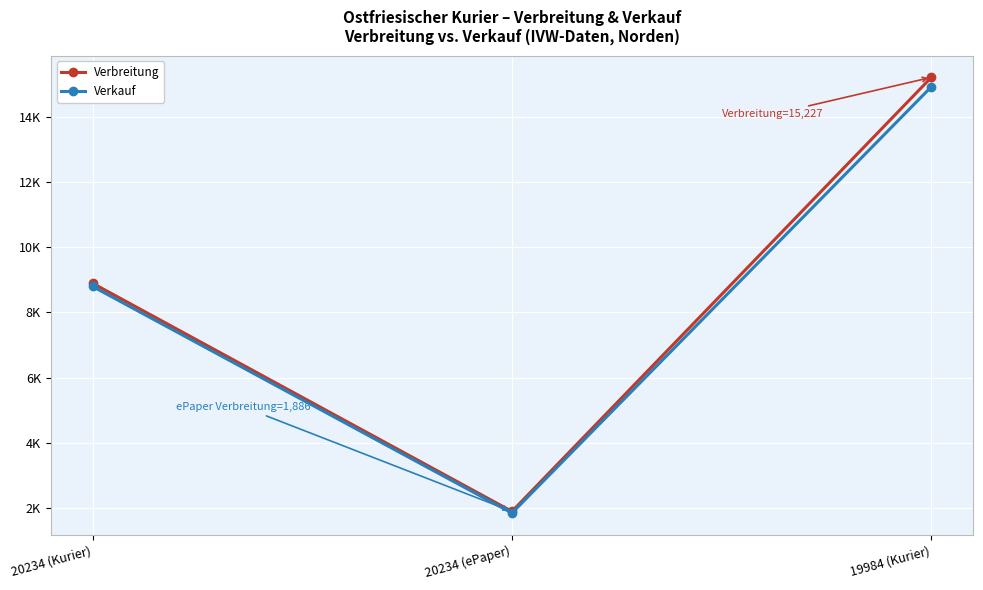

Where is Verbreitung nearest to the value 8556?

20234 (Kurier)